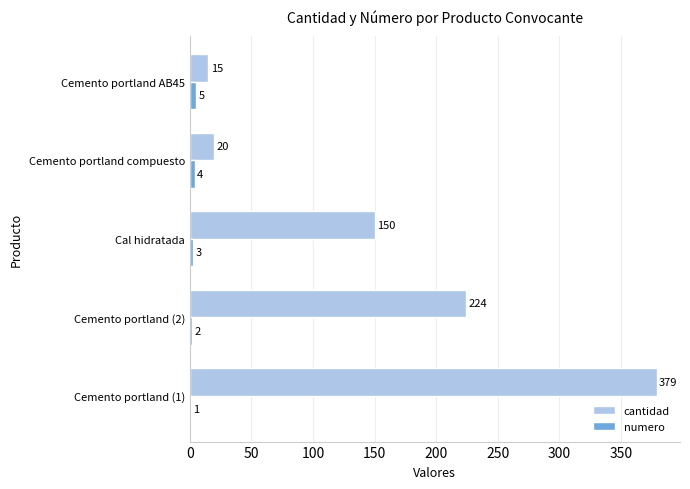

Is the value of cantidad at Cal hidratada greater than the value of numero at Cal hidratada?

Yes